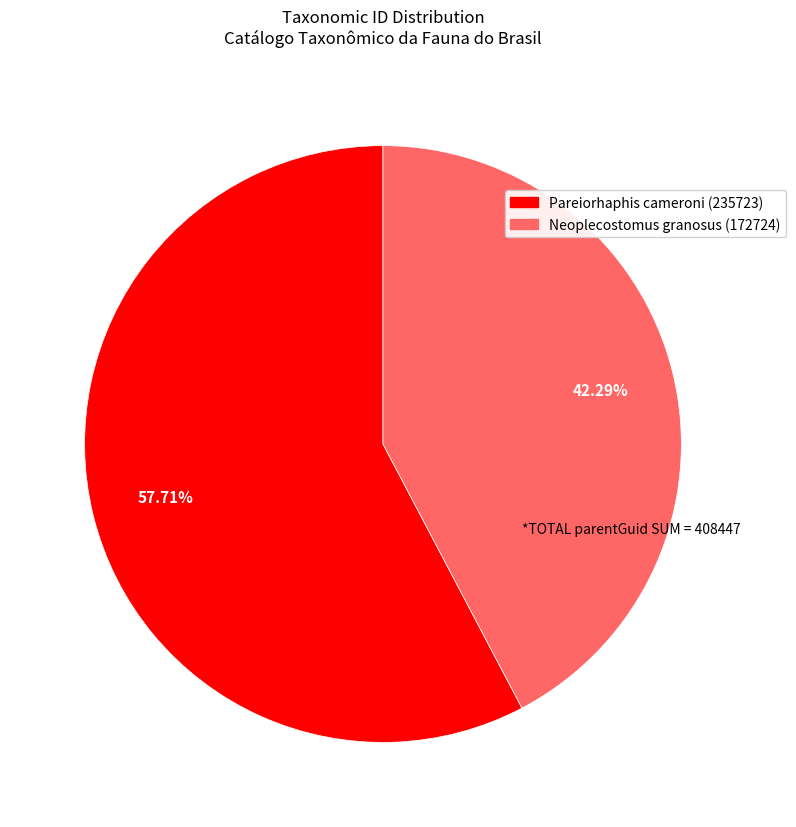

Is the sum of Pareiorhaphis cameroni (235723) and Neoplecostomus granosus (172724) greater than half?

Yes